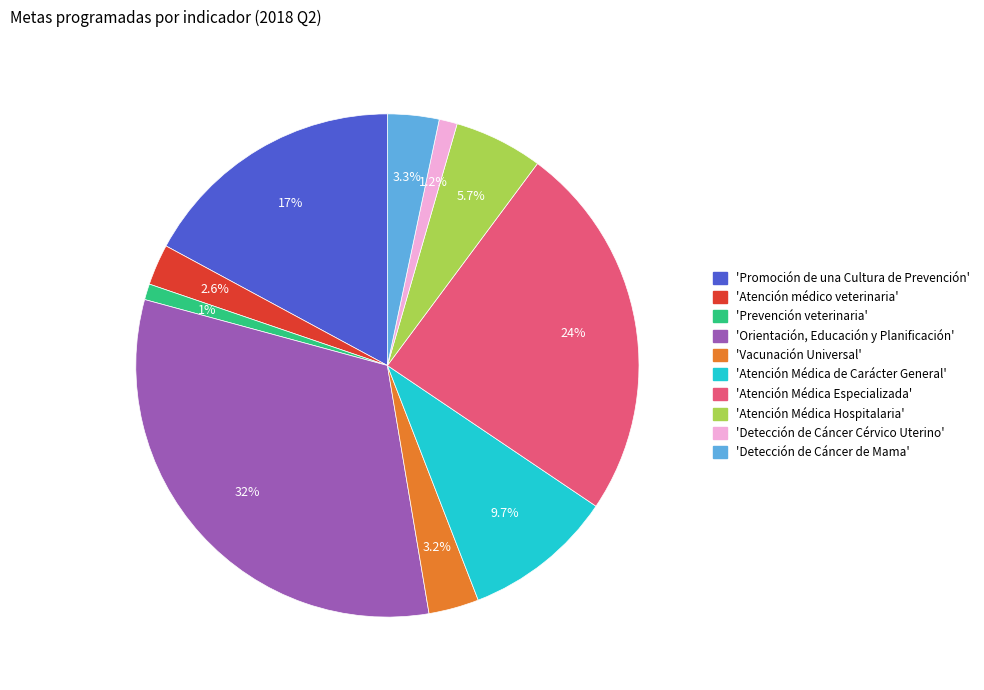

How many segments does this pie chart have?

10